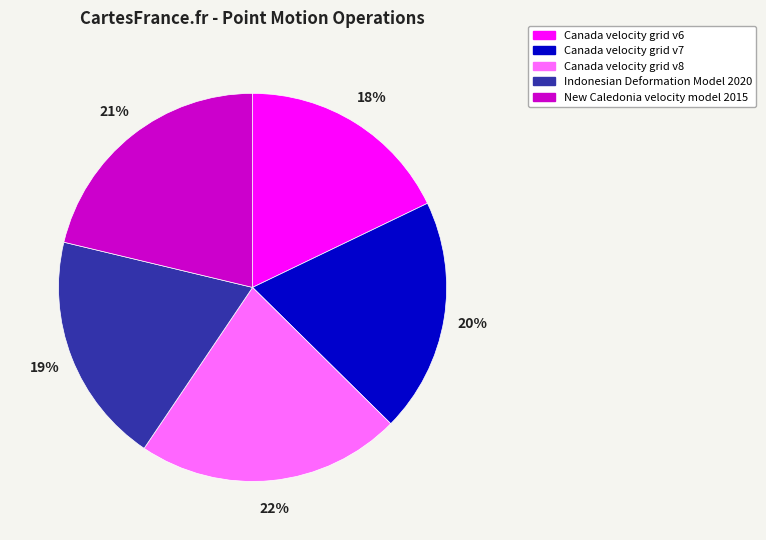

What is the largest slice in the pie chart?

Canada velocity grid v8